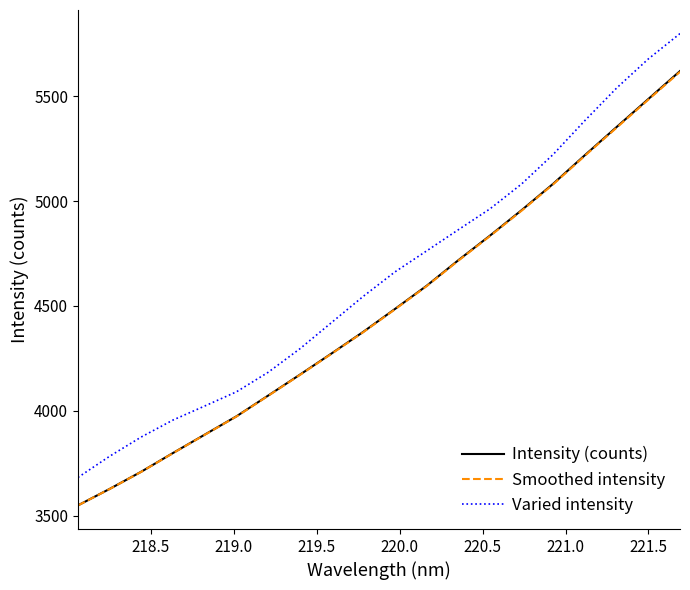

Which series has the largest total across all categories?

Varied intensity